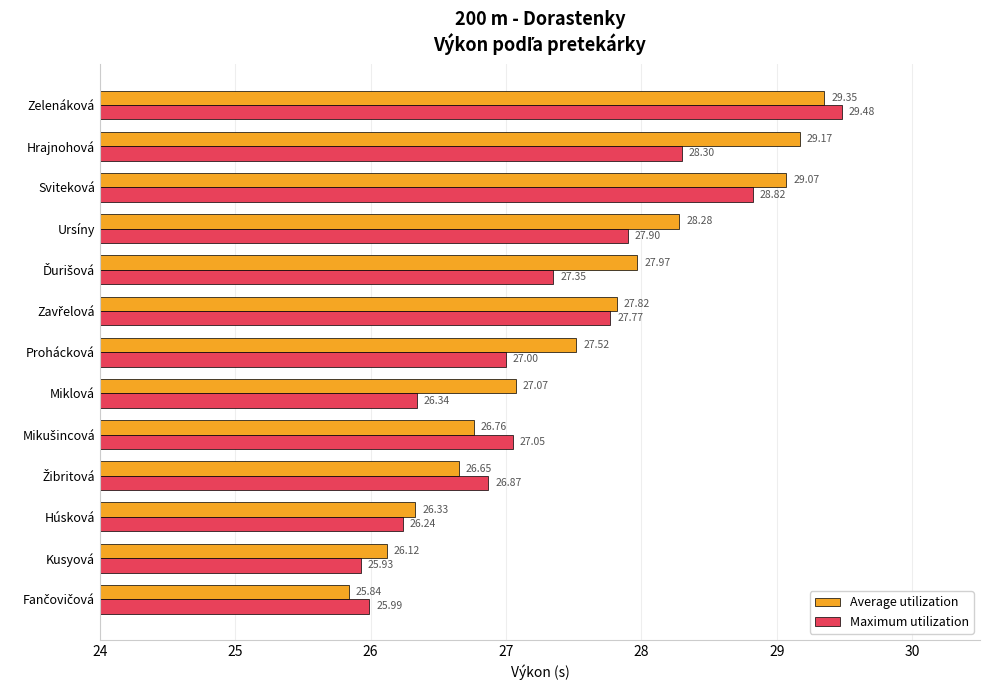

How many values in the Average utilization series exceed 27?

8